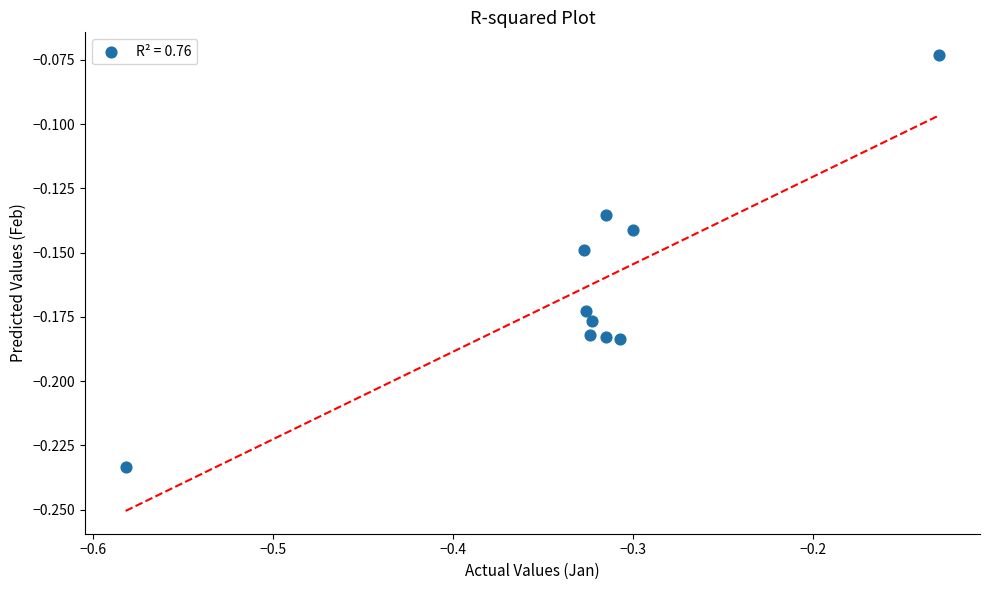

What is the average X value?

-0.3